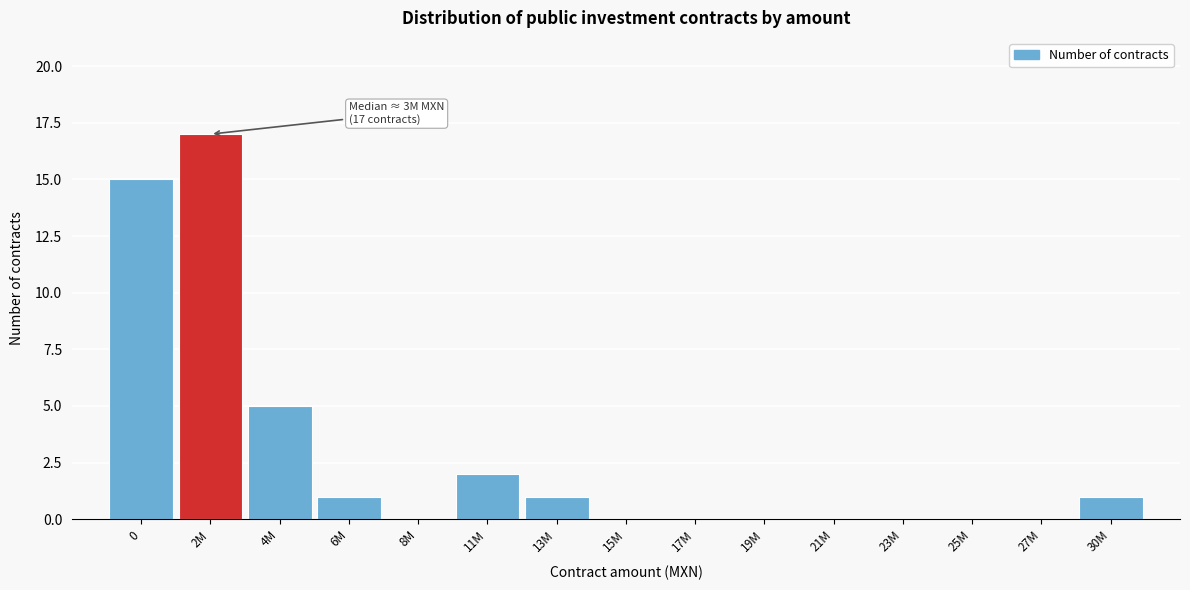

Reading left to right, list all the values displayed in this chart.

0=15	2M=17	4M=5	6M=1	8M=0	11M=2	13M=1	15M=0	17M=0	19M=0	21M=0	23M=0	25M=0	27M=0	30M=1